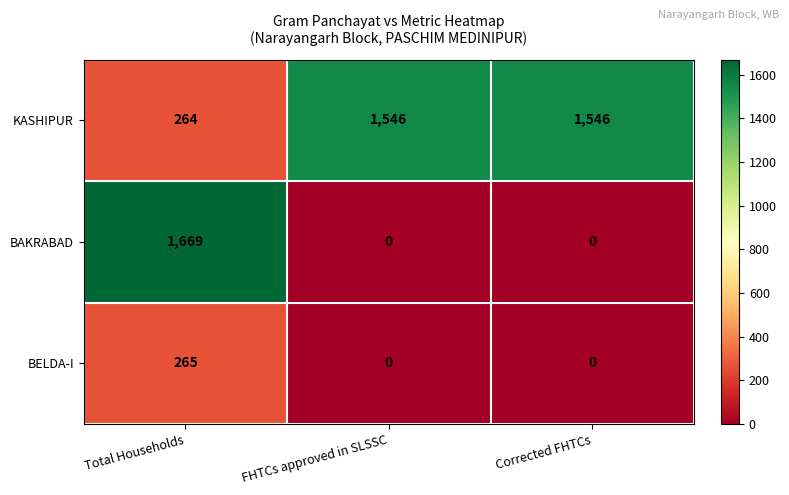

How many categories are shown in the chart?

3